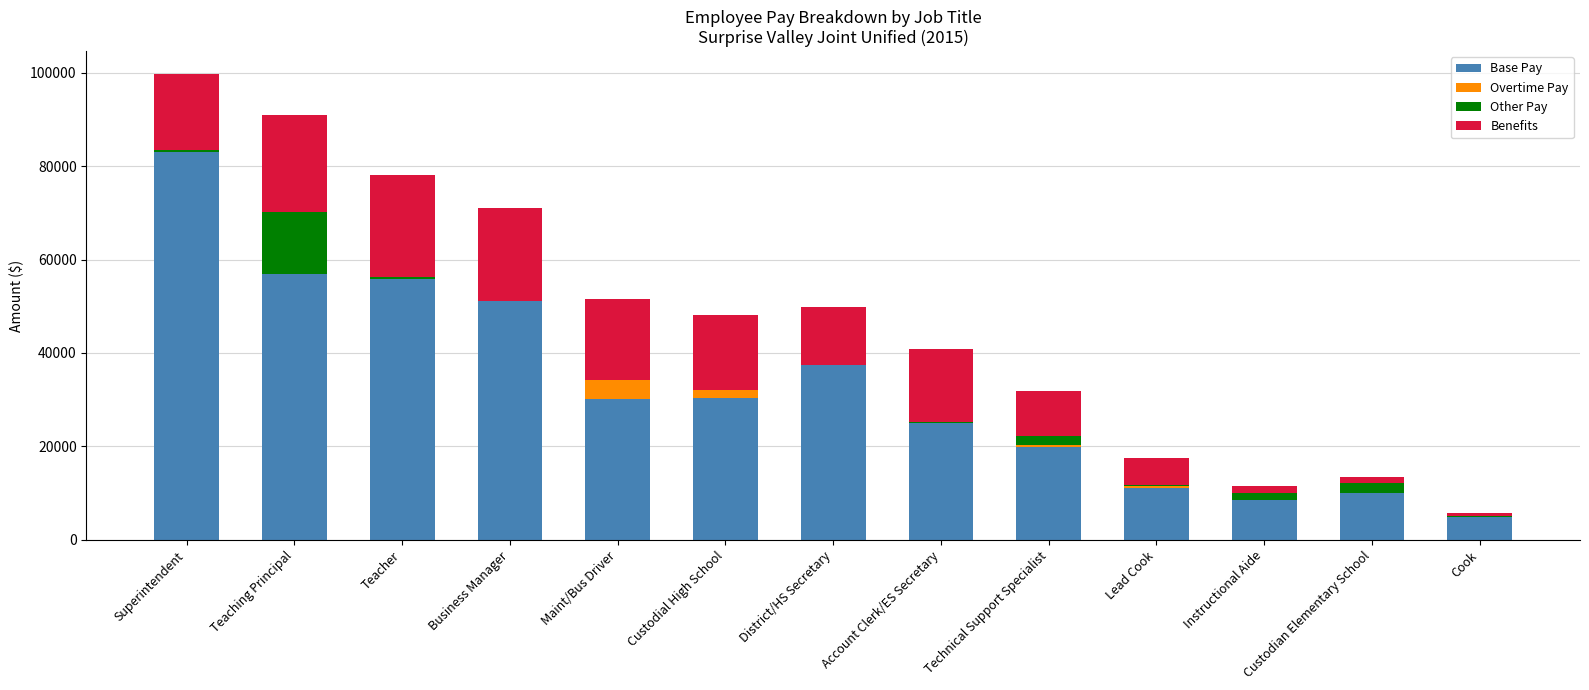

What is the sum of all Base Pay values?

424083.5